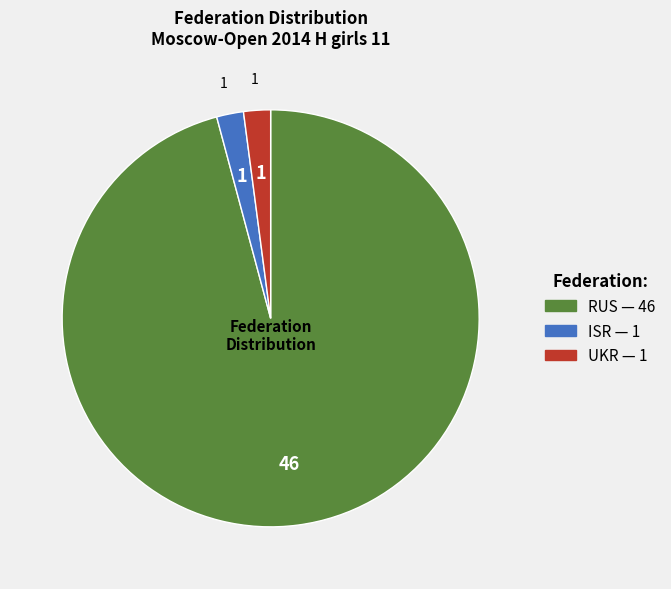

What is the largest slice in the pie chart?

RUS